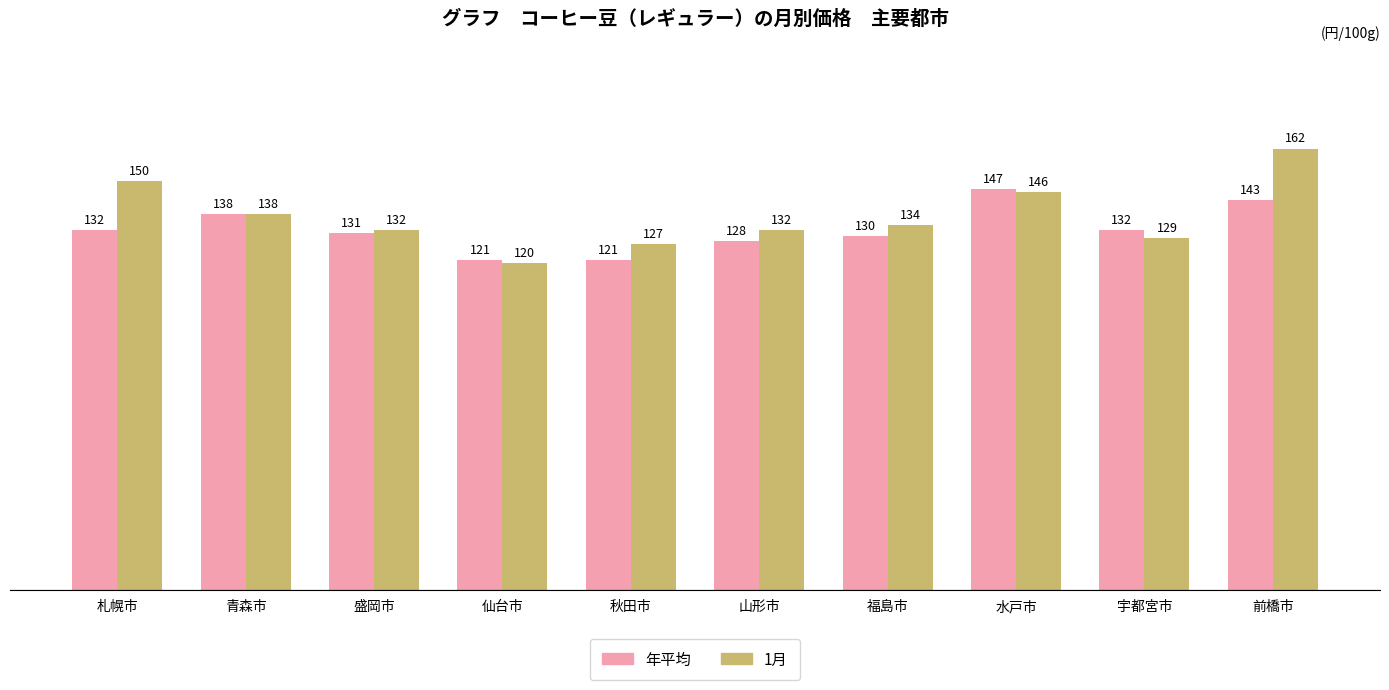

Reading left to right, transcribe all the data shown in this chart.

年平均: 132	138	131	121	121	128	130	147	132	143
1月: 150	138	132	120	127	132	134	146	129	162